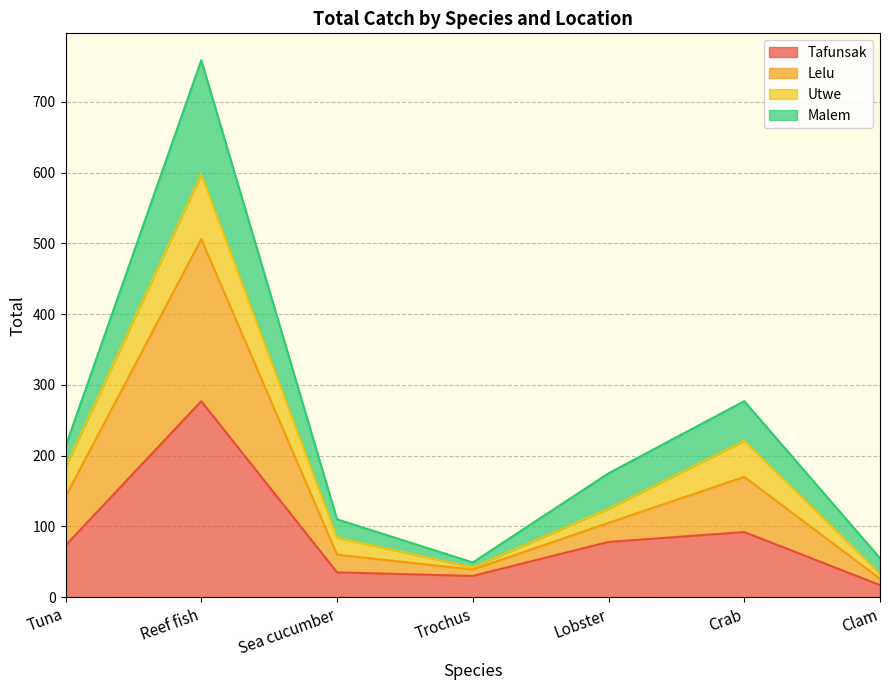

True or false: Tafunsak and Malem intersect in this chart.

False